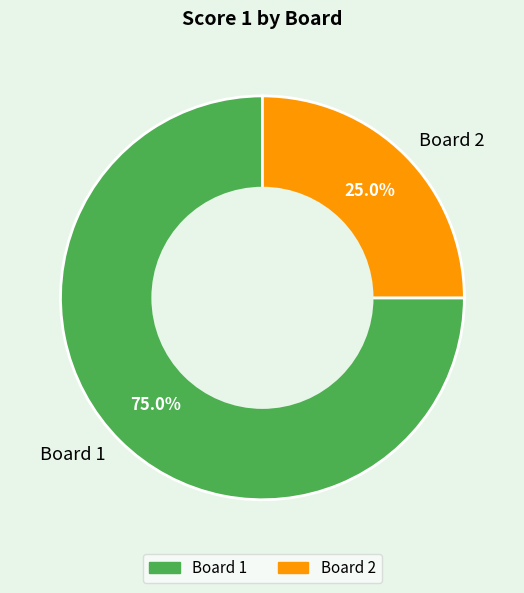

Which category accounts for the majority?

Board 1